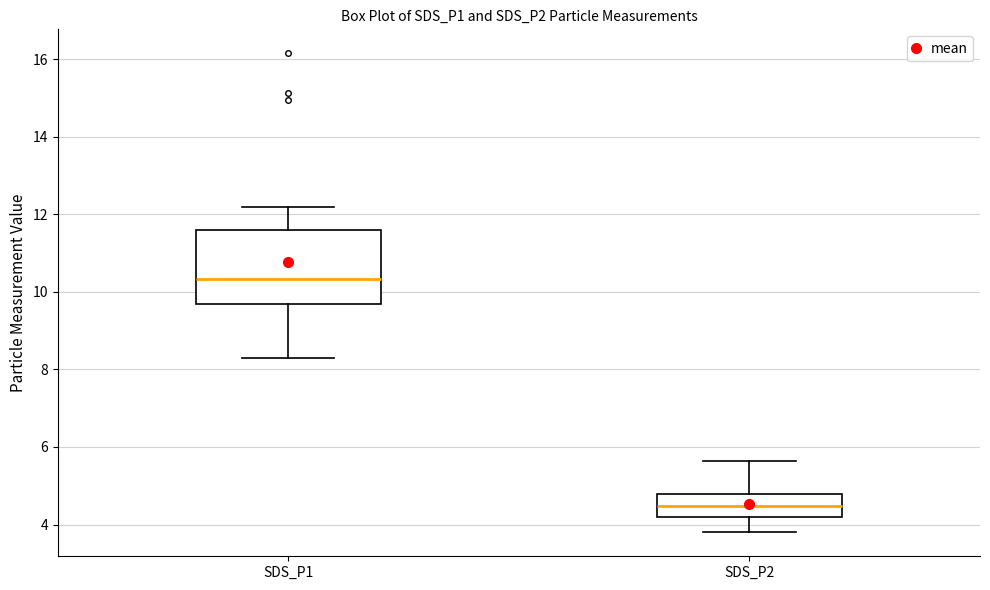

Reading left to right, read every box against the y-axis: the position of its median line, the range the box covers, and the ends of its whiskers. The values are not printed on the chart, so give them approximately, as read against the axis.

SDS_P1: median 10.4, box 9.6 to 11.6, whiskers 8.4 to 12.2
SDS_P2: median 4.4, box 4.2 to 4.8, whiskers 3.8 to 5.6